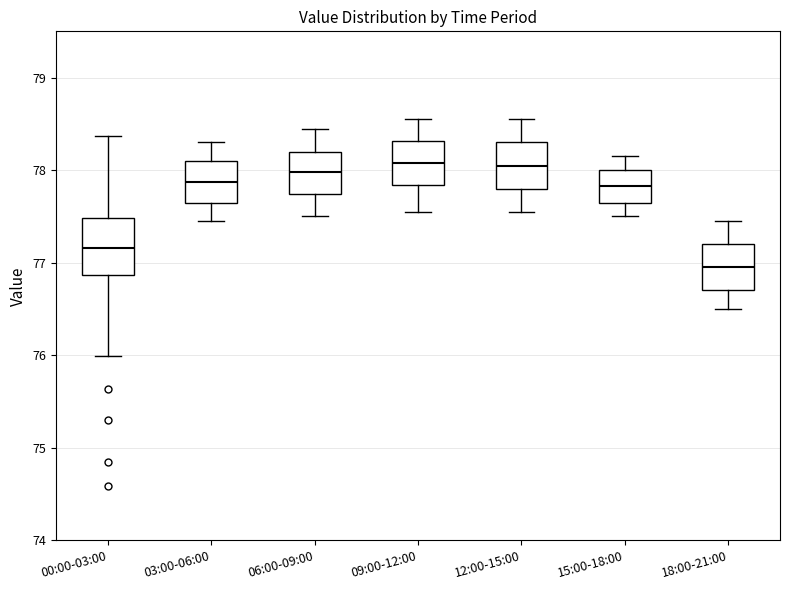

Reading left to right, transcribe this box plot: for each box, give where its median line is, the range the box spans, and where its two whiskers end, as read against the y-axis. The values are not printed on the chart, so give them approximately, as read against the axis.

00:00-03:00: median 77.2, box 76.9 to 77.5, whiskers 76.0 to 78.4
03:00-06:00: median 77.9, box 77.7 to 78.1, whiskers 77.5 to 78.3
06:00-09:00: median 78.0, box 77.7 to 78.2, whiskers 77.5 to 78.5
09:00-12:00: median 78.1, box 77.8 to 78.3, whiskers 77.6 to 78.6
12:00-15:00: median 78.1, box 77.8 to 78.3, whiskers 77.6 to 78.6
15:00-18:00: median 77.8, box 77.7 to 78.0, whiskers 77.5 to 78.2
18:00-21:00: median 77.0, box 76.7 to 77.2, whiskers 76.5 to 77.5